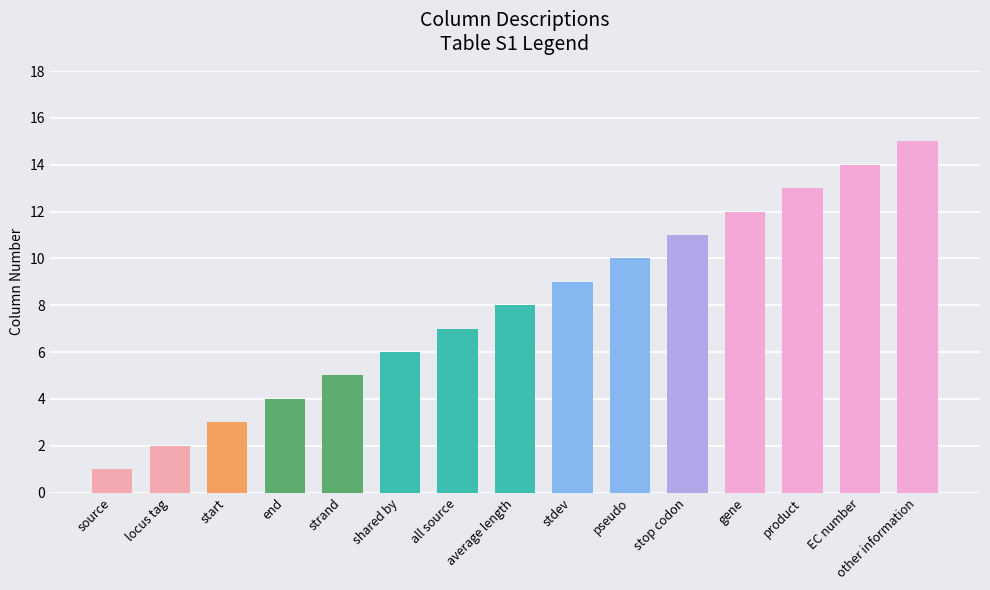

How many data points are less than 8?

7